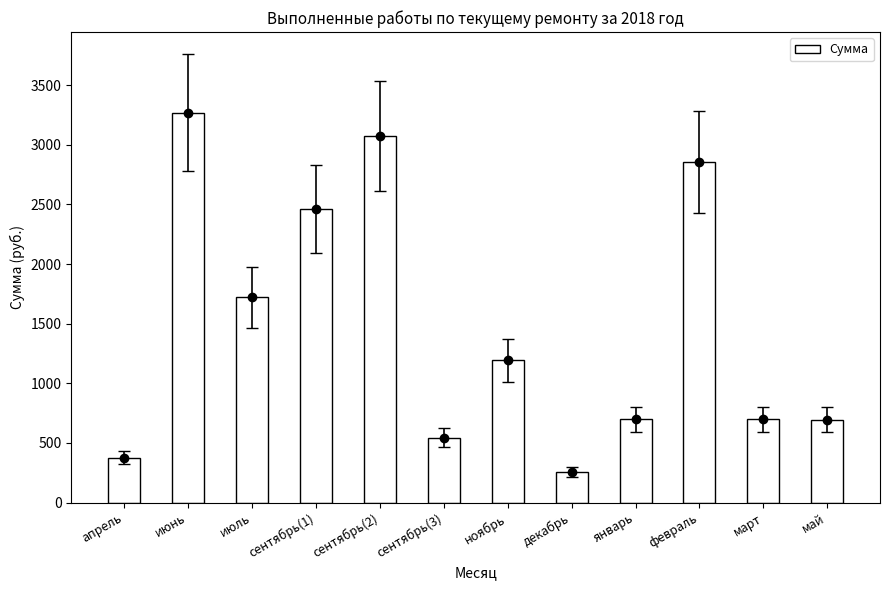

Approximately how many times larger is the value at сентябрь(2) compared to июль?

1.8